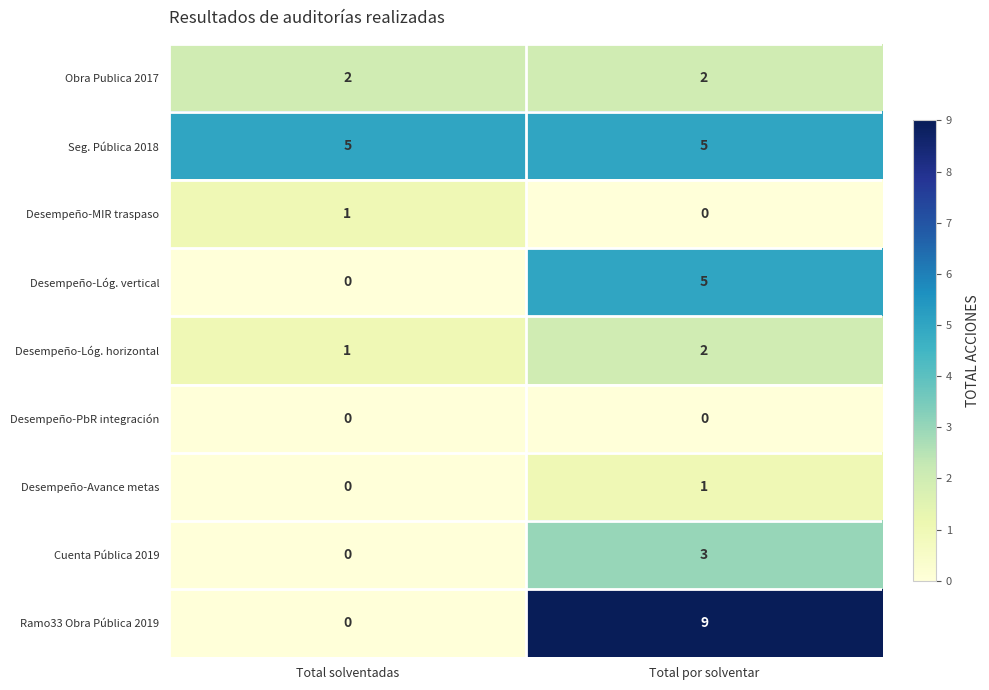

Reading left to right, extract all data points from this chart.

Obra Publica 2017: Total solventadas=2	Total por solventar=2
Seg. Pública 2018: Total solventadas=5	Total por solventar=5
Desempeño-MIR traspaso: Total solventadas=1	Total por solventar=0
Desempeño-Lóg. vertical: Total solventadas=0	Total por solventar=5
Desempeño-Lóg. horizontal: Total solventadas=1	Total por solventar=2
Desempeño-PbR integración: Total solventadas=0	Total por solventar=0
Desempeño-Avance metas: Total solventadas=0	Total por solventar=1
Cuenta Pública 2019: Total solventadas=0	Total por solventar=3
Ramo33 Obra Pública 2019: Total solventadas=0	Total por solventar=9